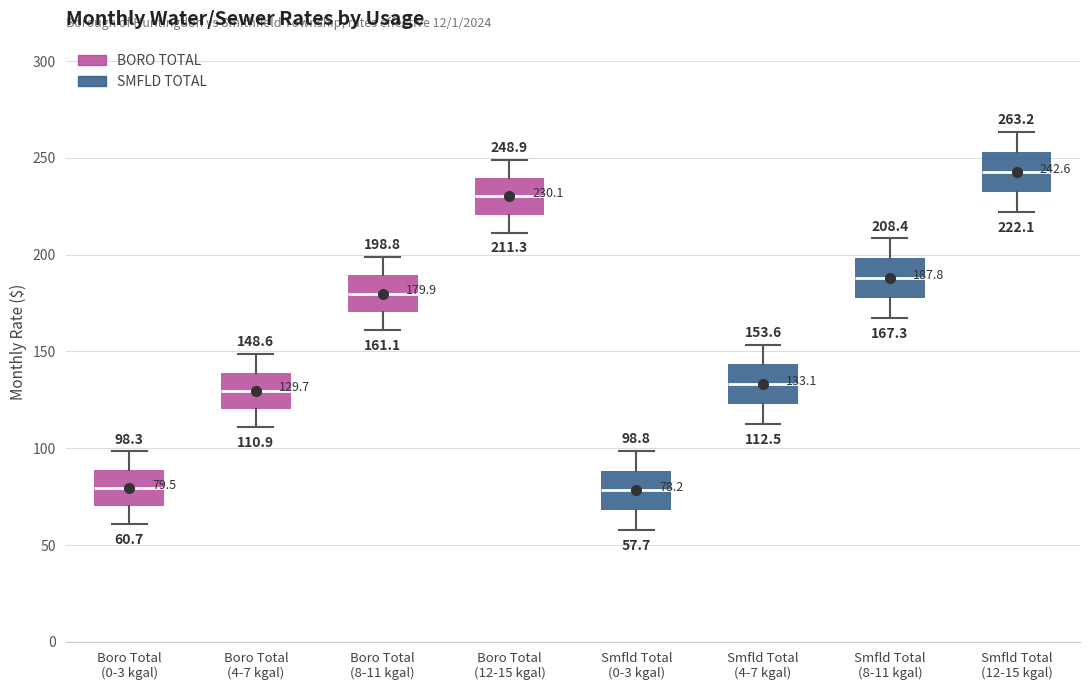

Which box has the highest median line?

Smfld Total (12-15 kgal)